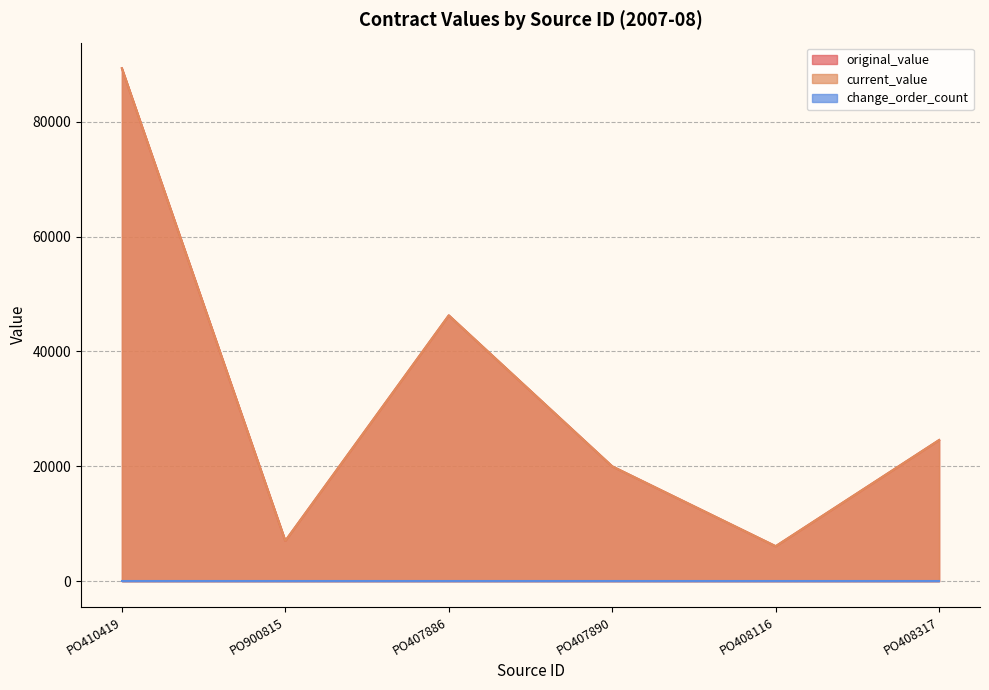

How many interior local peaks does the current_value series have?

1